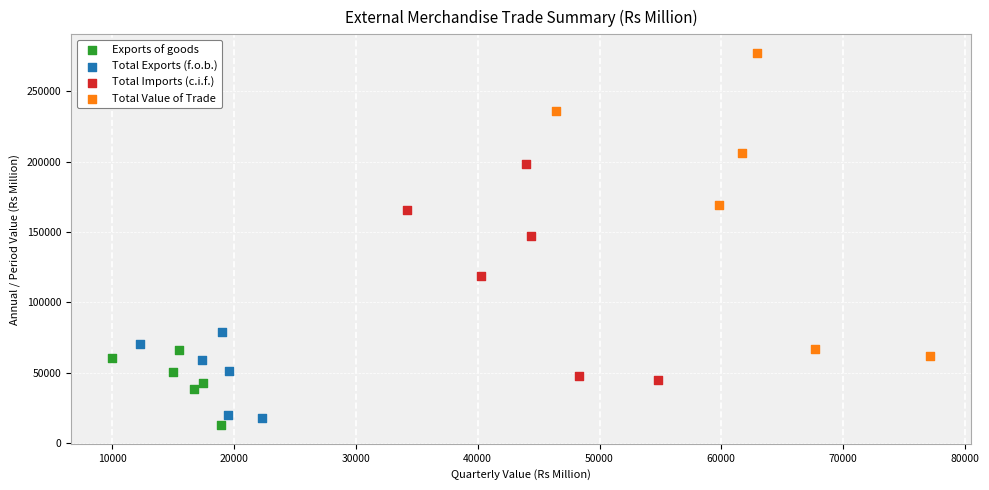

Which series has the largest Y range (max minus min)?

Total Value of Trade